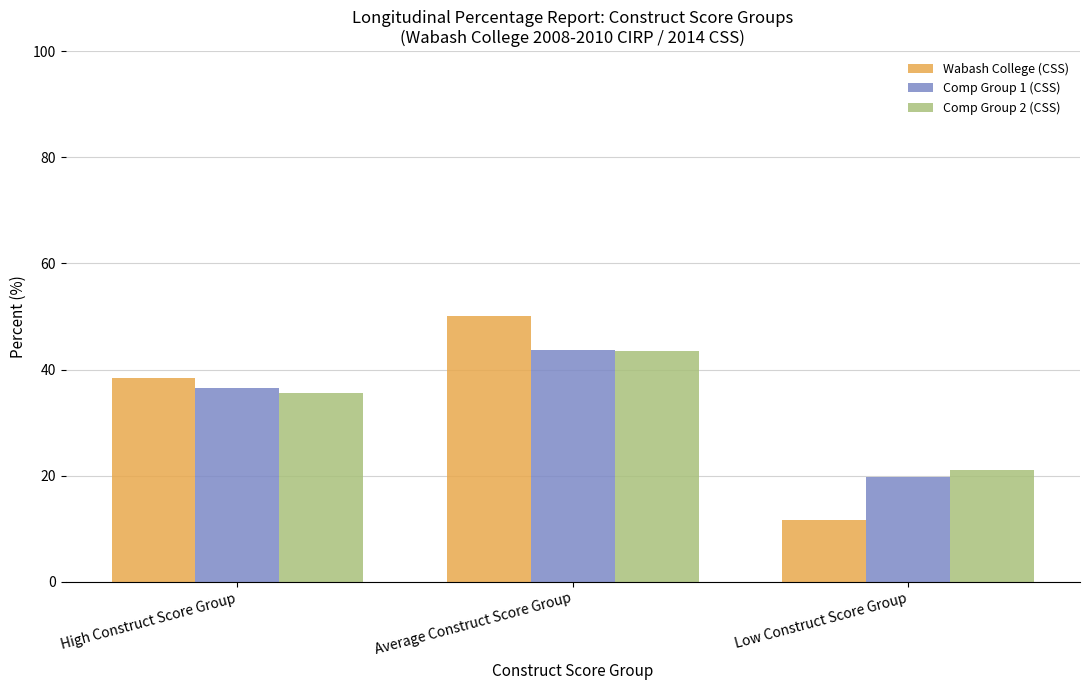

What is the label of the 3rd bar from the left?

Low Construct Score Group